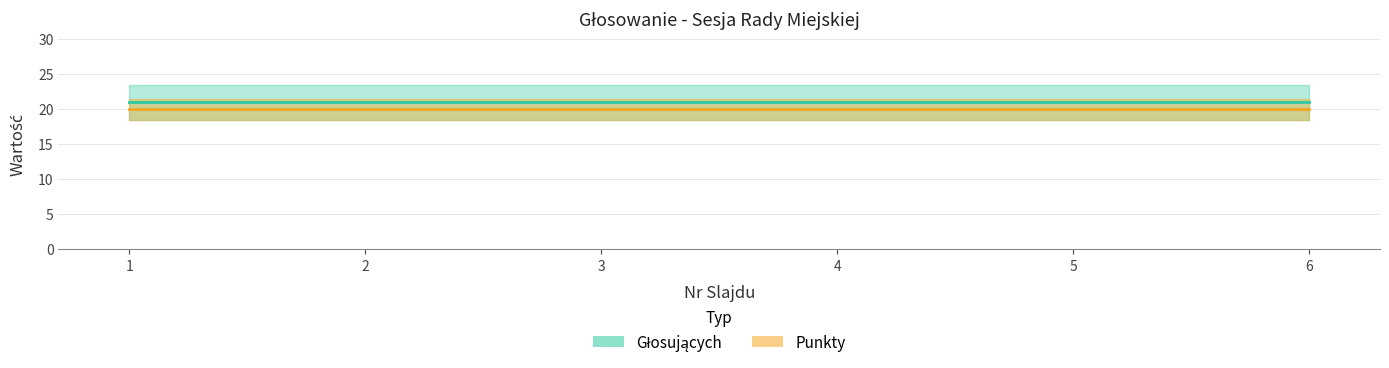

True or false: Głosujących has a value of 21 at 6.

True